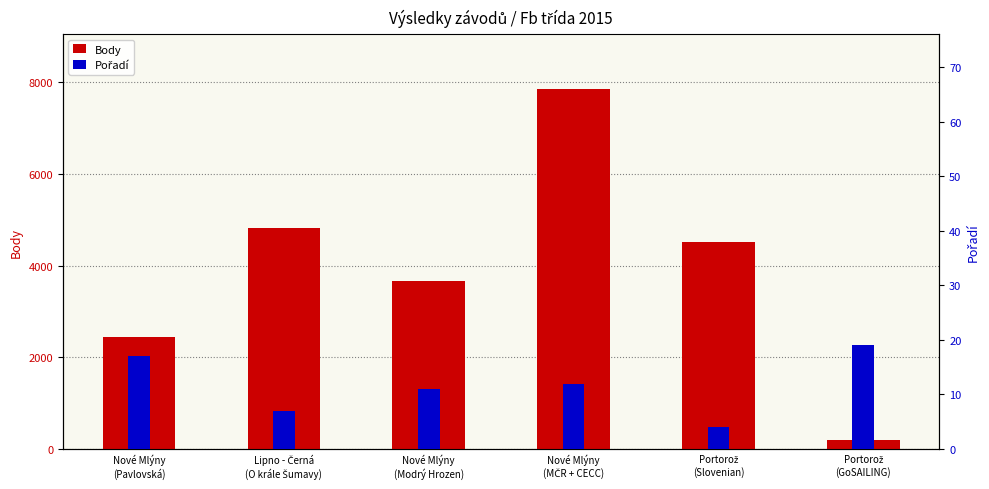

What are all the series names shown in the legend?

Body, Pořadí